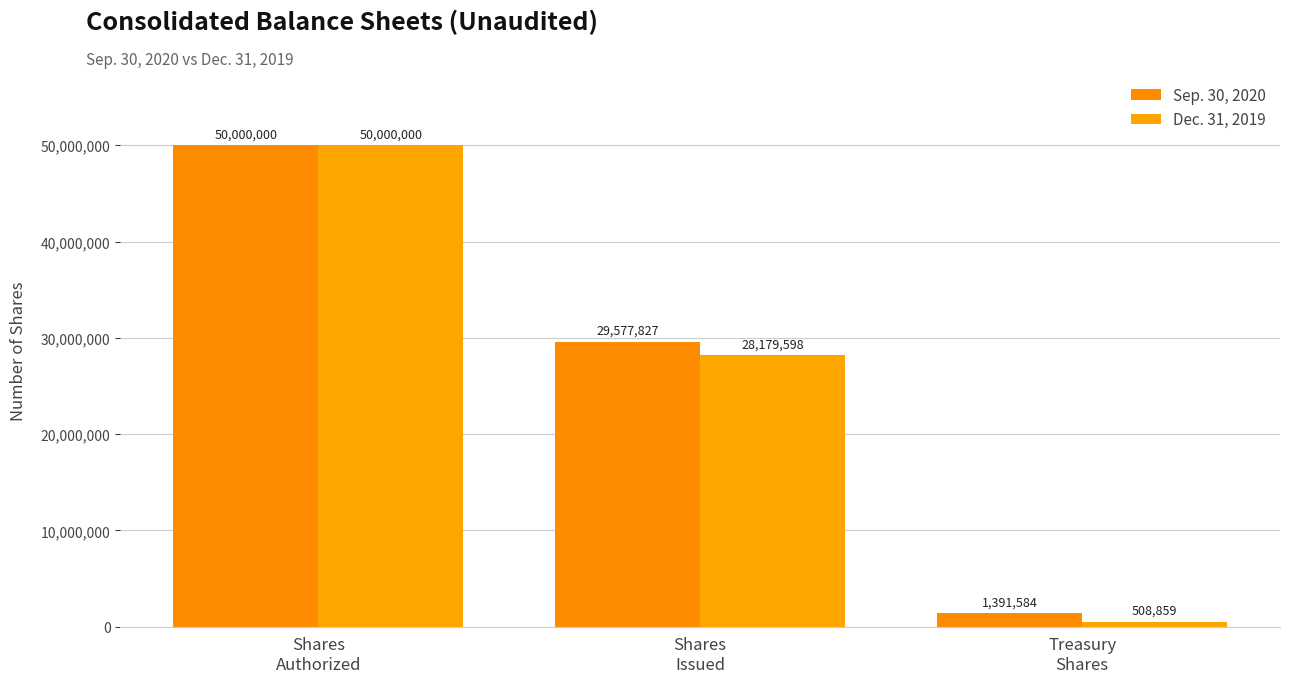

List the series in order of their overall mean, lowest first.

Dec. 31, 2019, Sep. 30, 2020